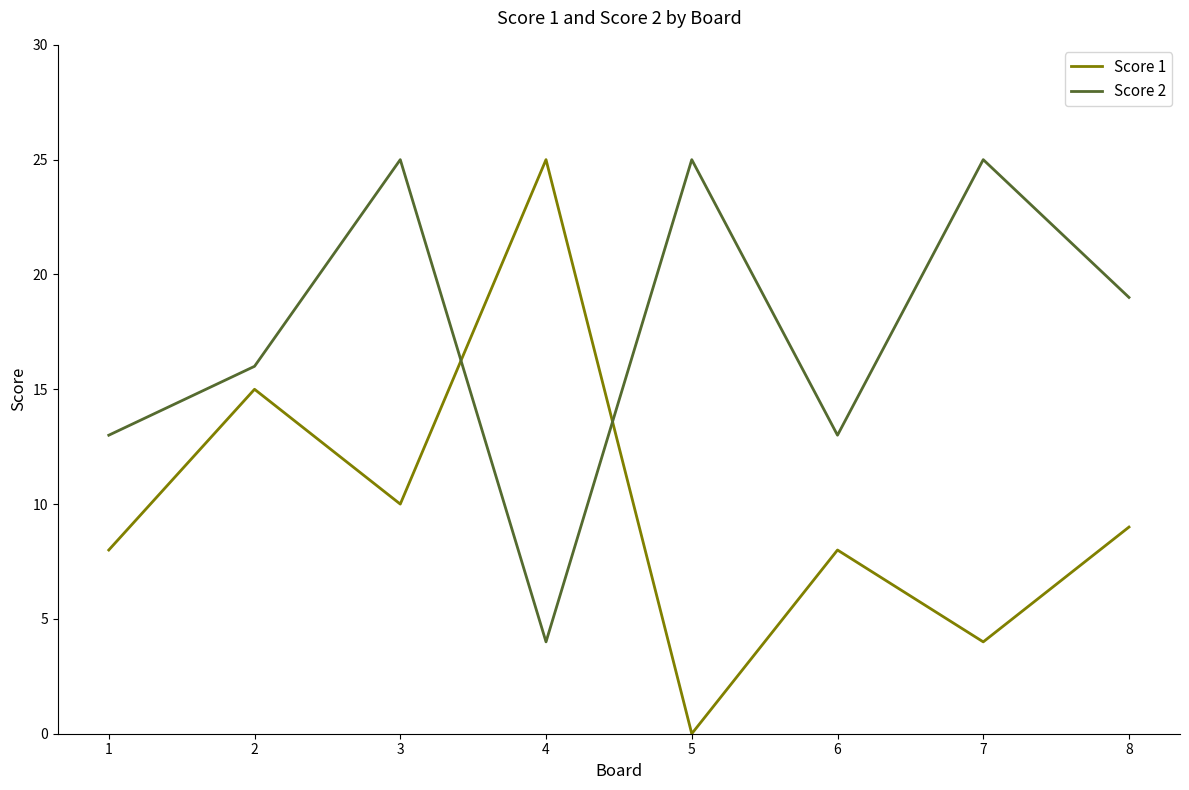

Which series ends up on top after the final intersection of Score 1 and Score 2?

Score 2